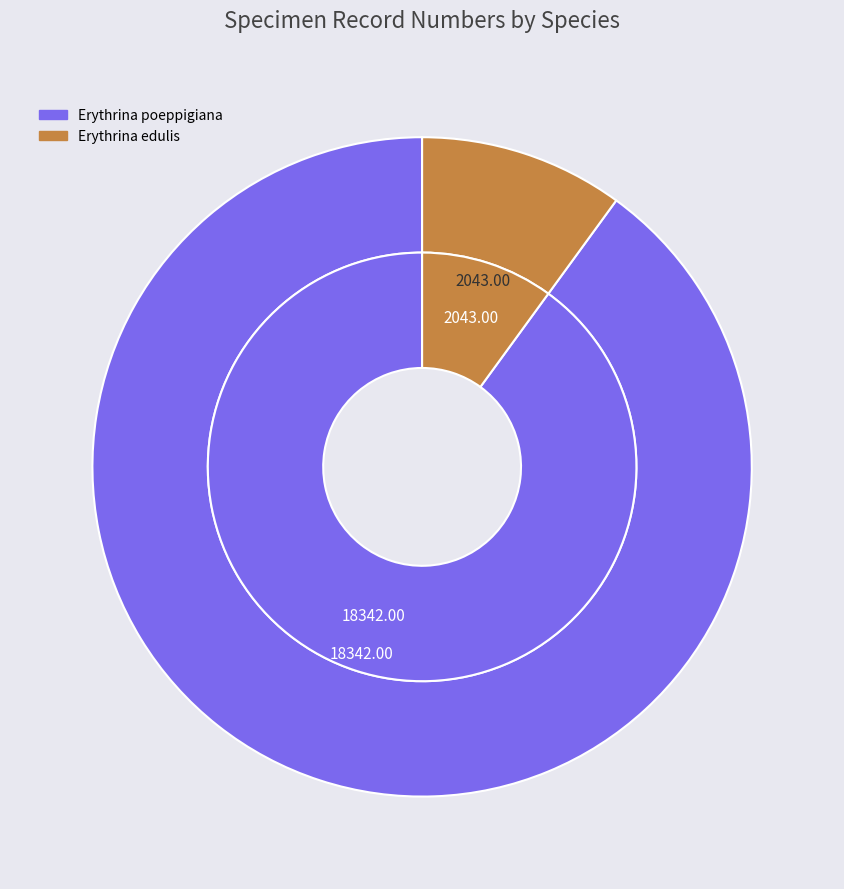

What is the largest slice in the pie chart?

Erythrina poeppigiana